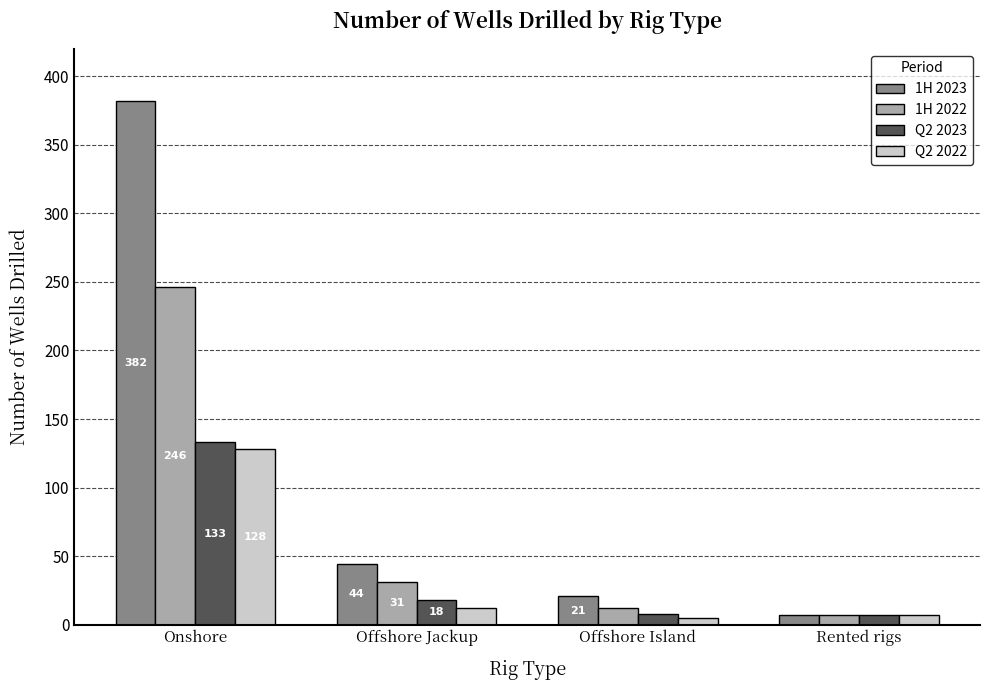

Between Offshore Jackup and Rented rigs, which series saw the biggest shift?

1H 2023